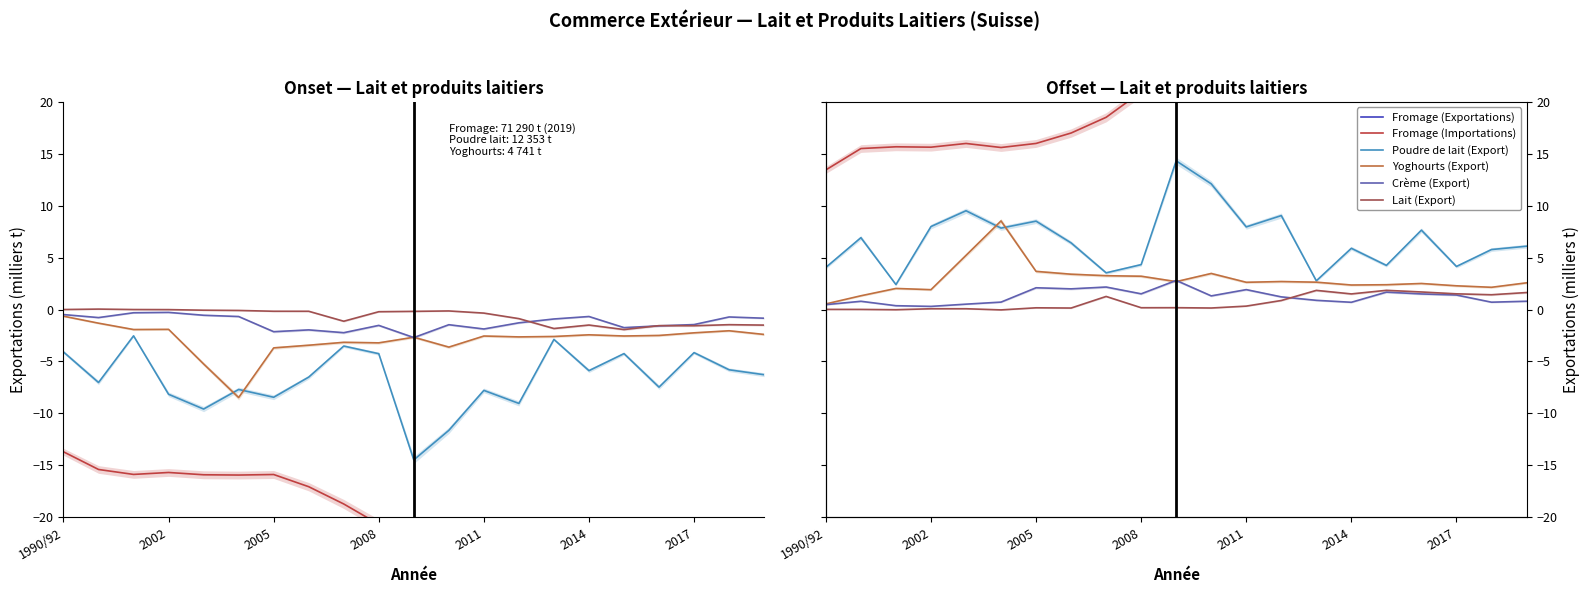

What is the label of the 21st point from the right?

1990/92